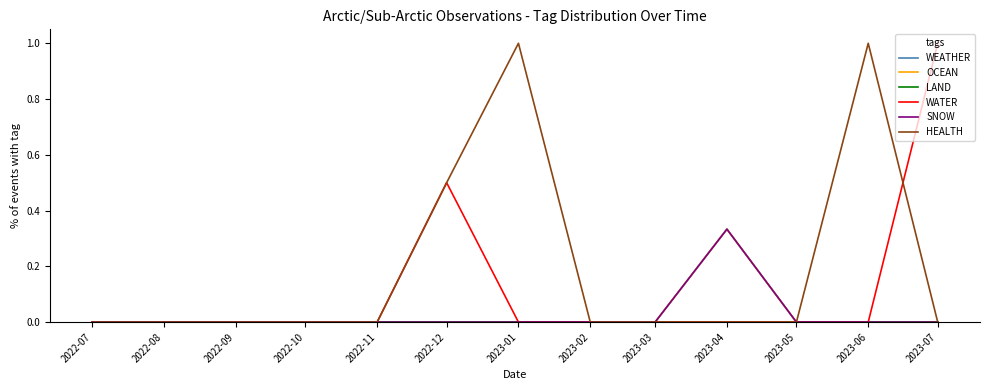

Is this an area chart (filled region under the line)?

No